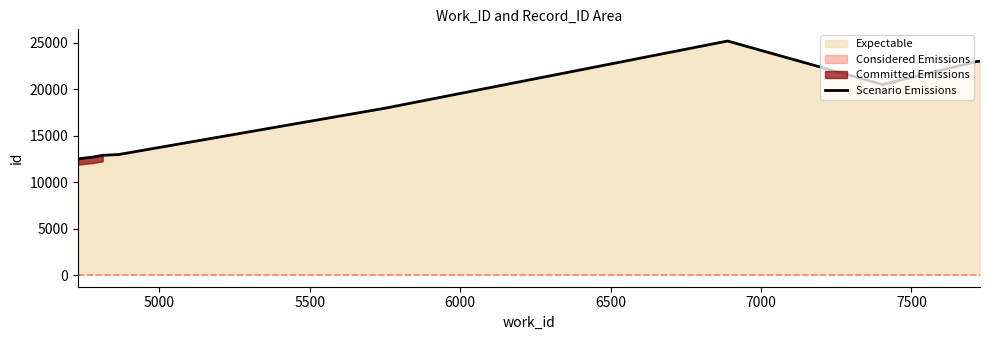

What is the value of the 10th point from the left?

22993